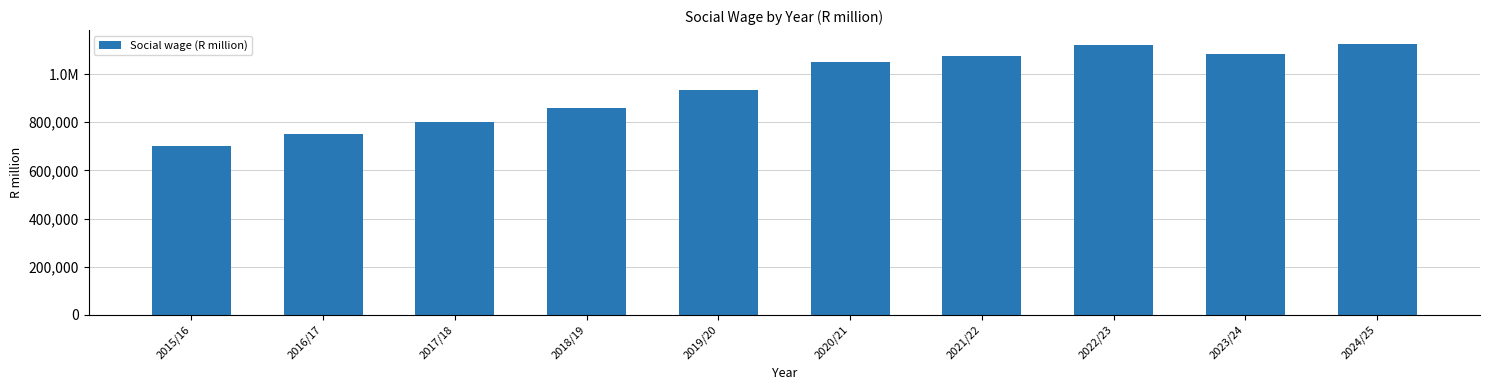

What is the average value?

950327.6